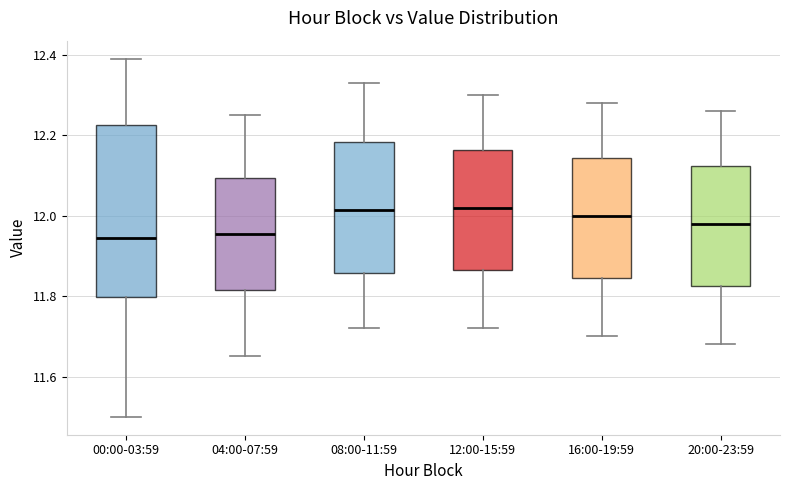

Which box is the tallest, from its lower edge to its upper edge?

00:00-03:59